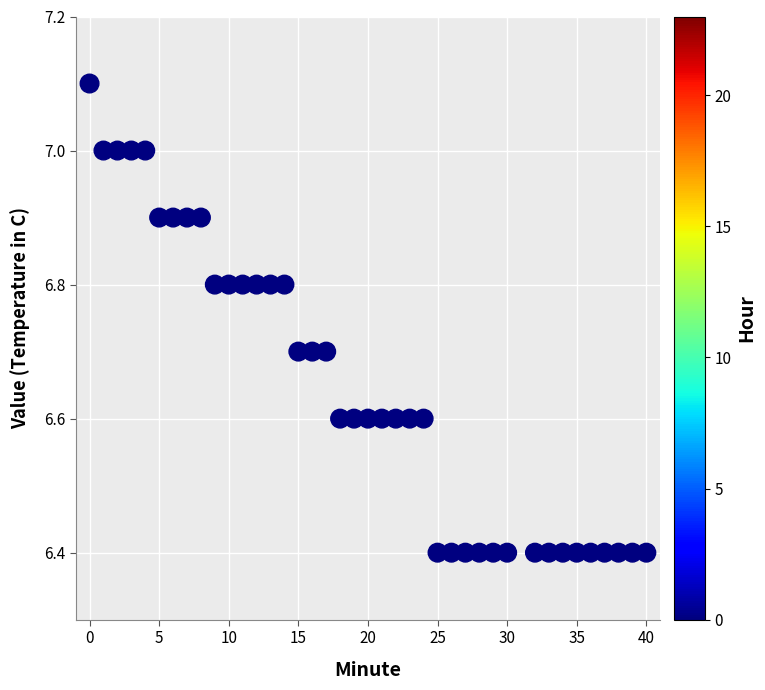

What is the range of X values (max minus min)?

40.0